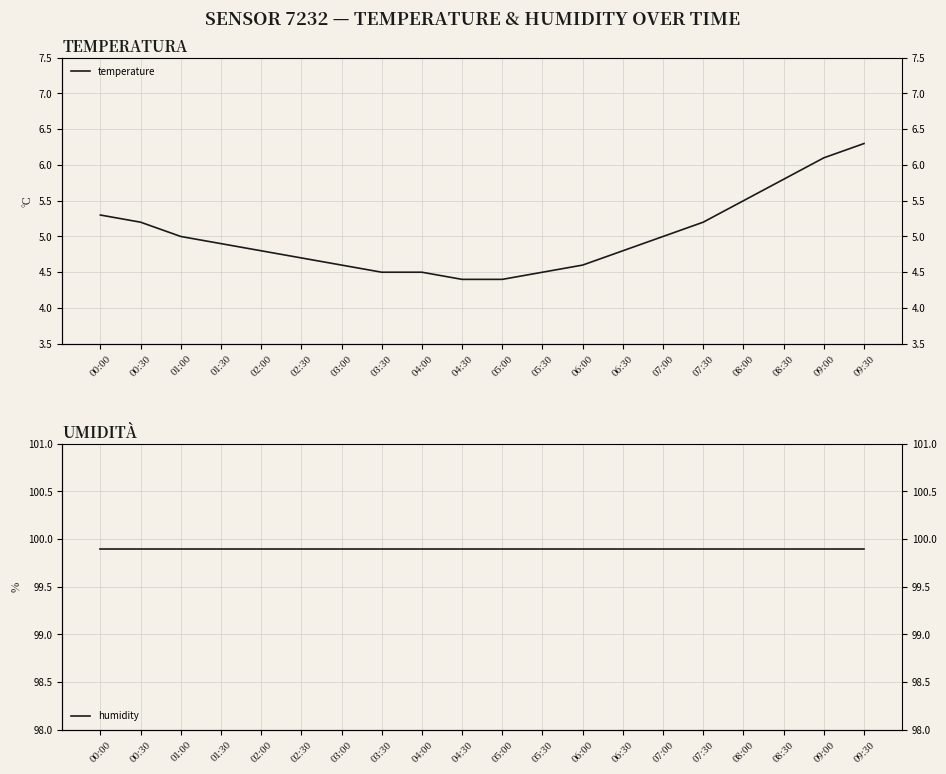

True or false: humidity and temperature intersect in this chart.

False